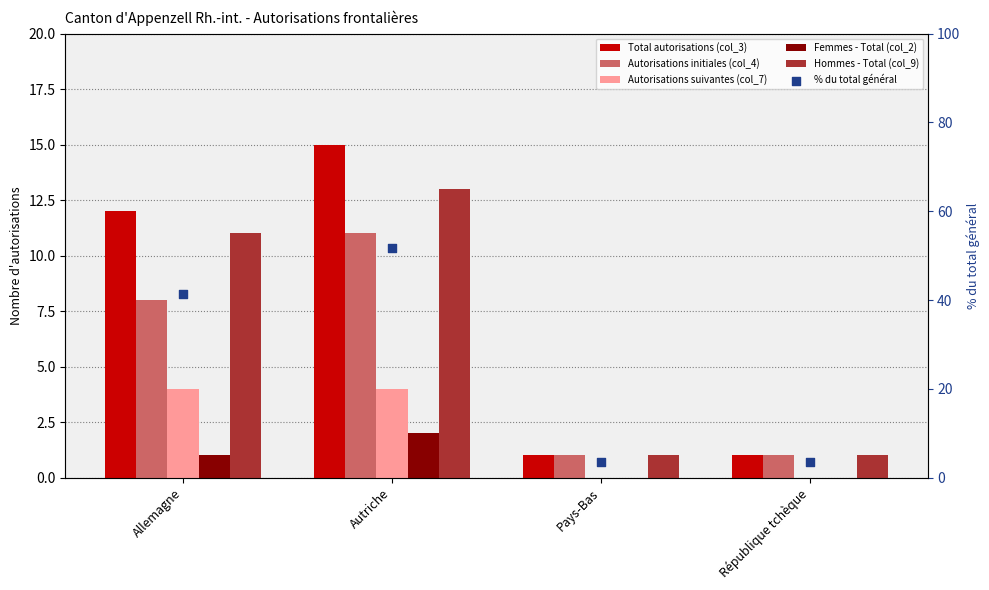

What are all the series names shown in the legend?

Total autorisations (col_3), Autorisations initiales (col_4), Autorisations suivantes (col_7), Femmes - Total (col_2), Hommes - Total (col_9), % du total général